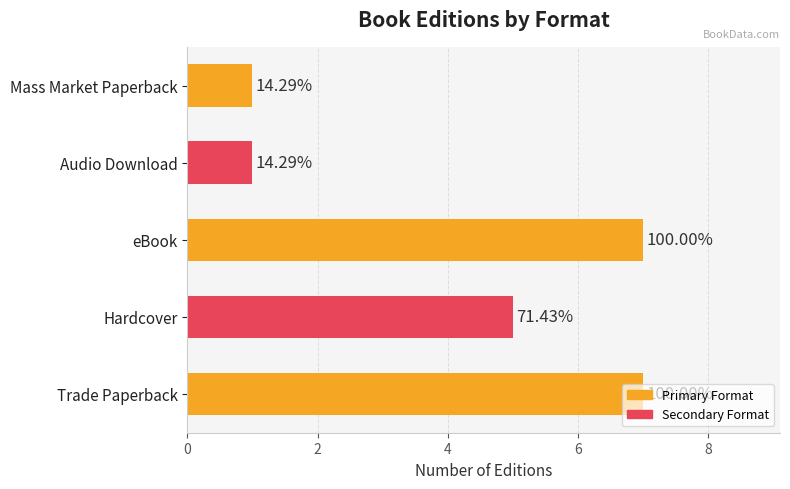

Are the bars horizontal?

Yes